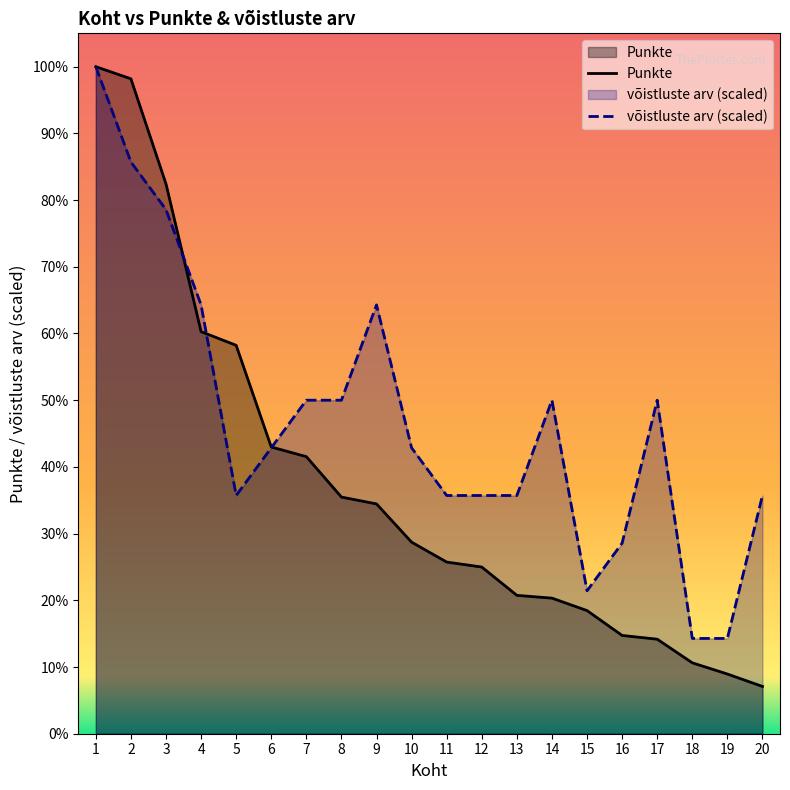

Reading left to right, transcribe all the data shown in this chart.

Punkte: 10725.0	10530.0	8840.0	6465.0	6245.0	4610.0	4455.0	3805.0	3695.0	3080.0	2760.0	2680.0	2225.0	2180.0	1980.0	1580.0	1520.0	1140.0	960.0	760.0
võistluste arv: 10725.0	9192.9	8426.8	6894.6	3830.4	4596.4	5362.5	5362.5	6894.6	4596.4	3830.4	3830.4	3830.4	5362.5	2298.2	3064.3	5362.5	1532.1	1532.1	3830.4